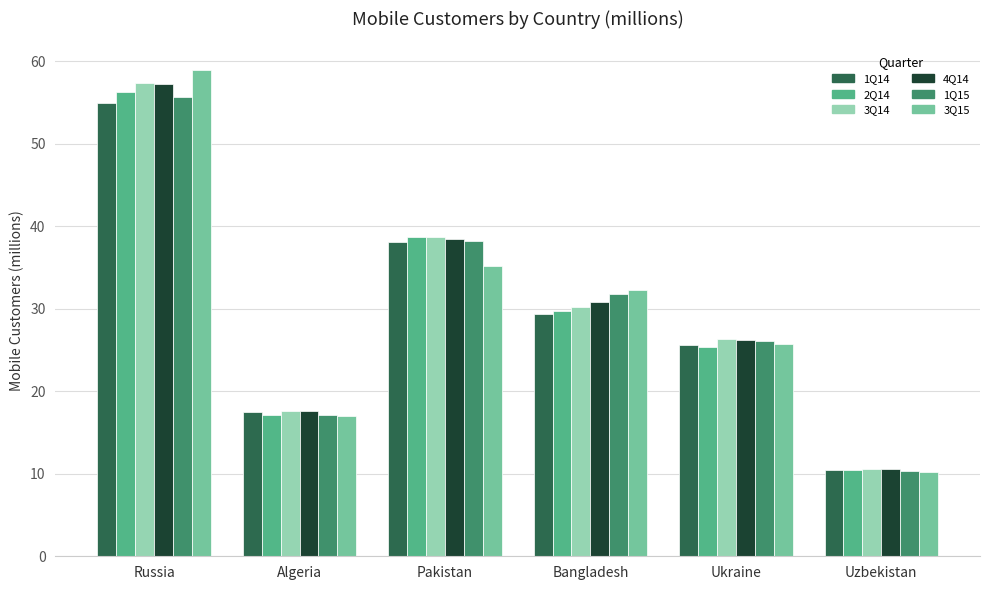

What is the sum of all 1Q15 values?

179.3